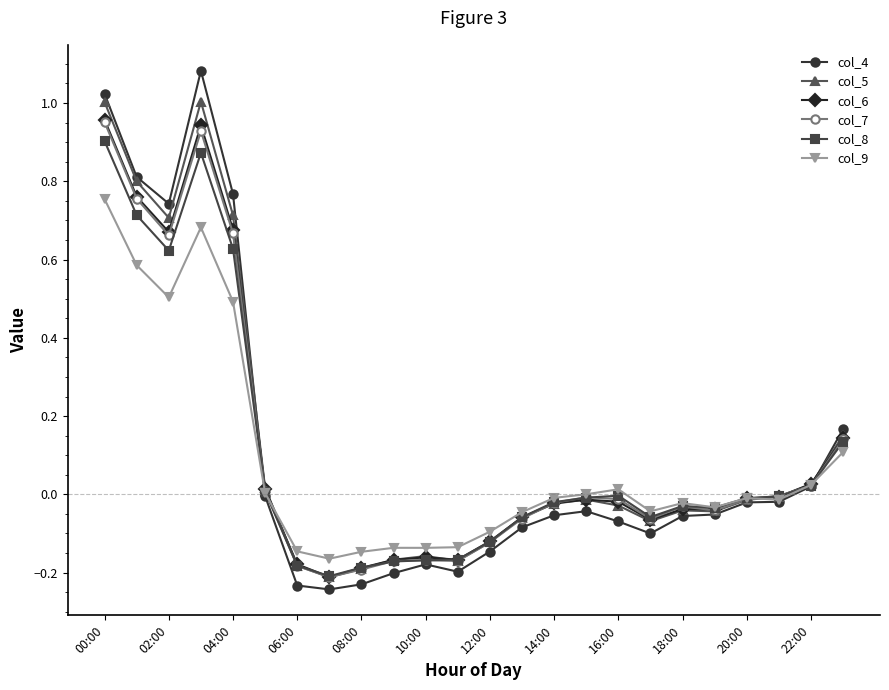

Which series has the widest spread of values?

col_4